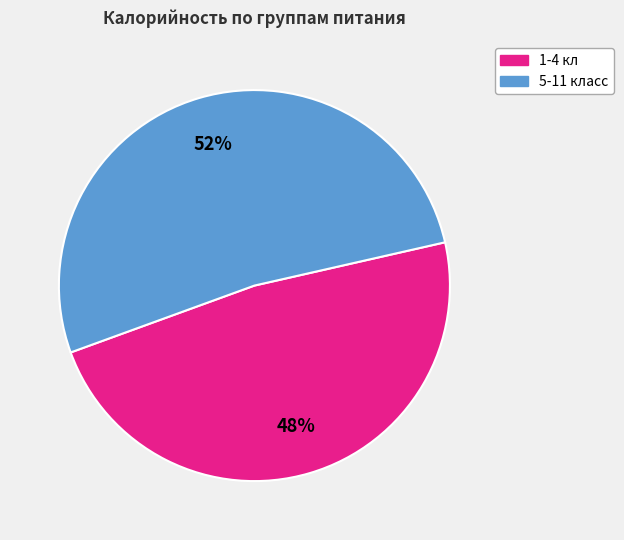

Is there any slice that represents more than half of the pie?

Yes